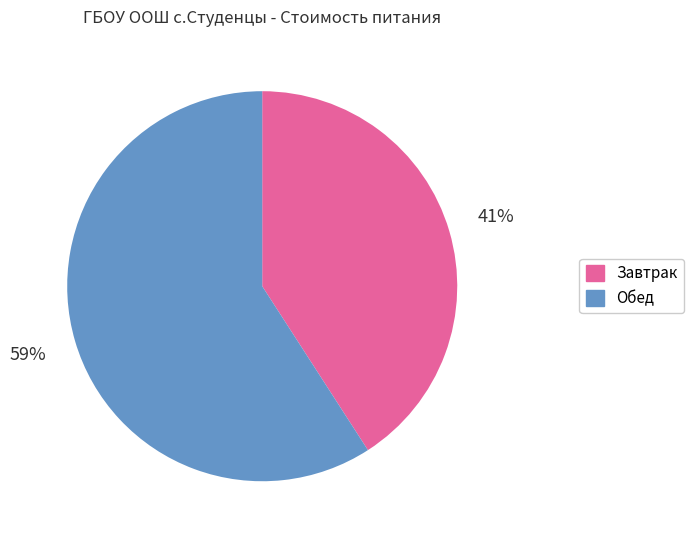

To the nearest percent, what is the difference between the Обед and Завтрак slice percentages?

18%